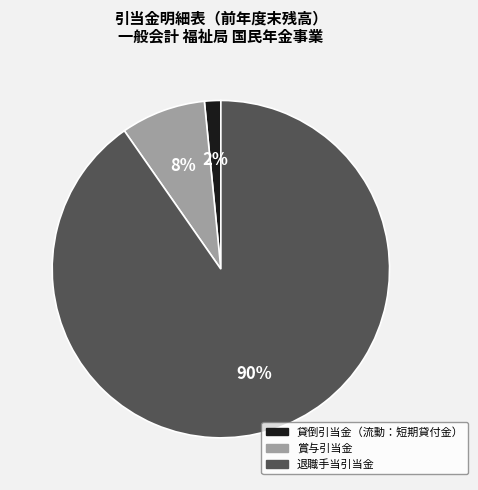

How many segments does this pie chart have?

3